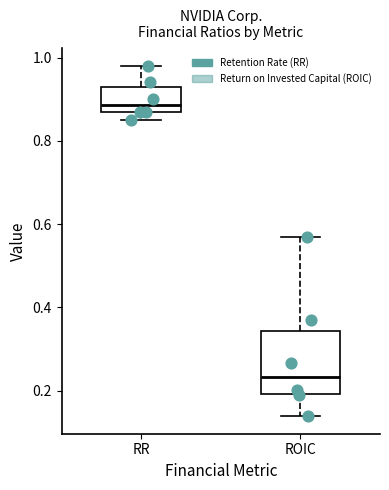

Which box has the lowest median line?

ROIC